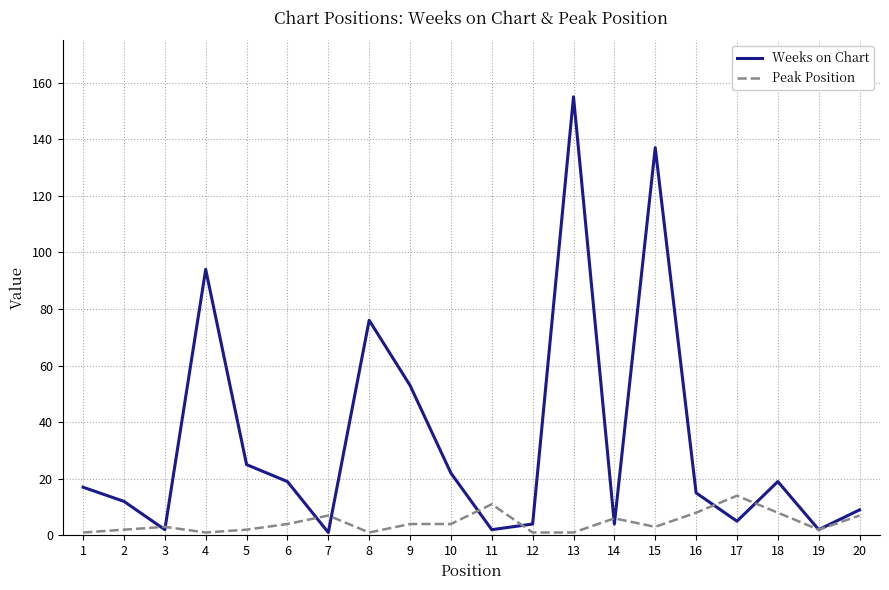

What is the sum of the Weeks on Chart values at 9 and 13?

208